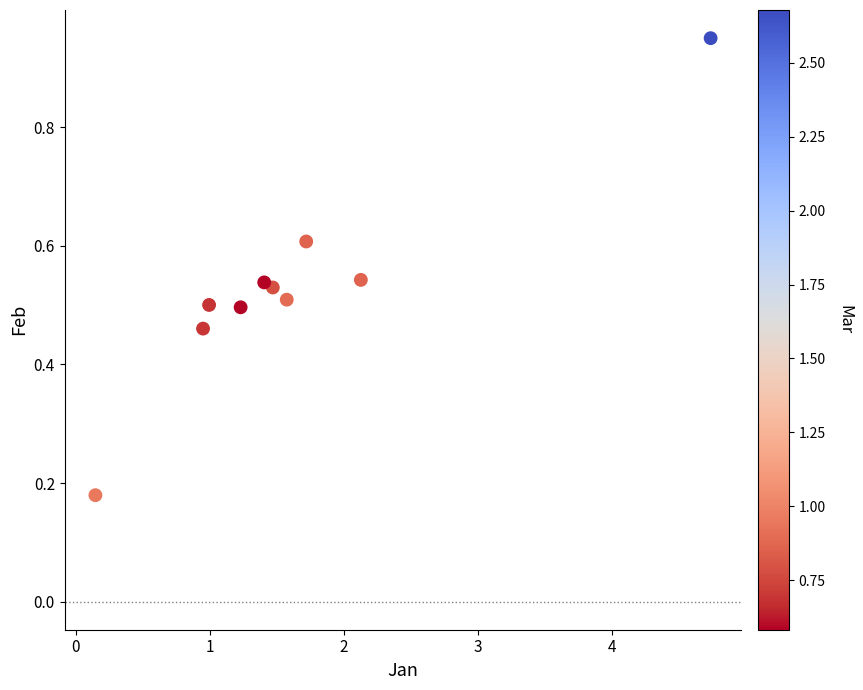

What is the average X value?

1.6